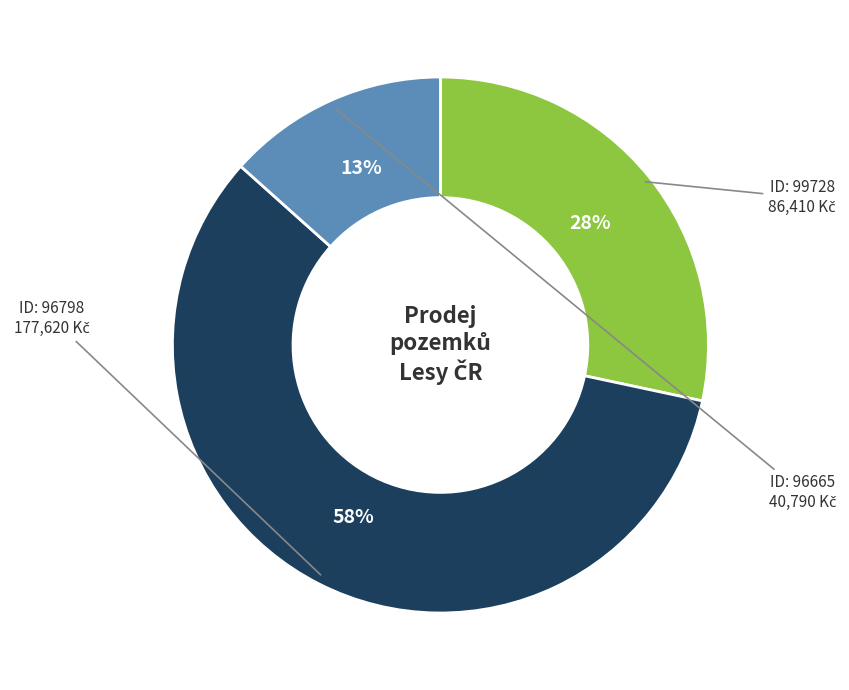

Does any single category account for the majority?

Yes